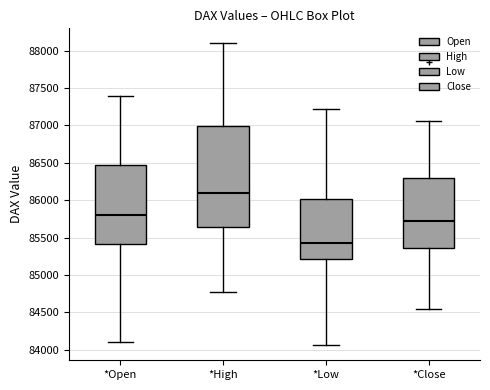

Reading left to right, read every box against the y-axis: the position of its median line, the range the box covers, and the ends of its whiskers. The values are not printed on the chart, so give them approximately, as read against the axis.

*Open: median 85800, box 85400 to 86450, whiskers 84100 to 87400
*High: median 86100, box 85650 to 87000, whiskers 84750 to 88100
*Low: median 85400, box 85200 to 86000, whiskers 84050 to 87200
*Close: median 85750, box 85350 to 86300, whiskers 84550 to 87050